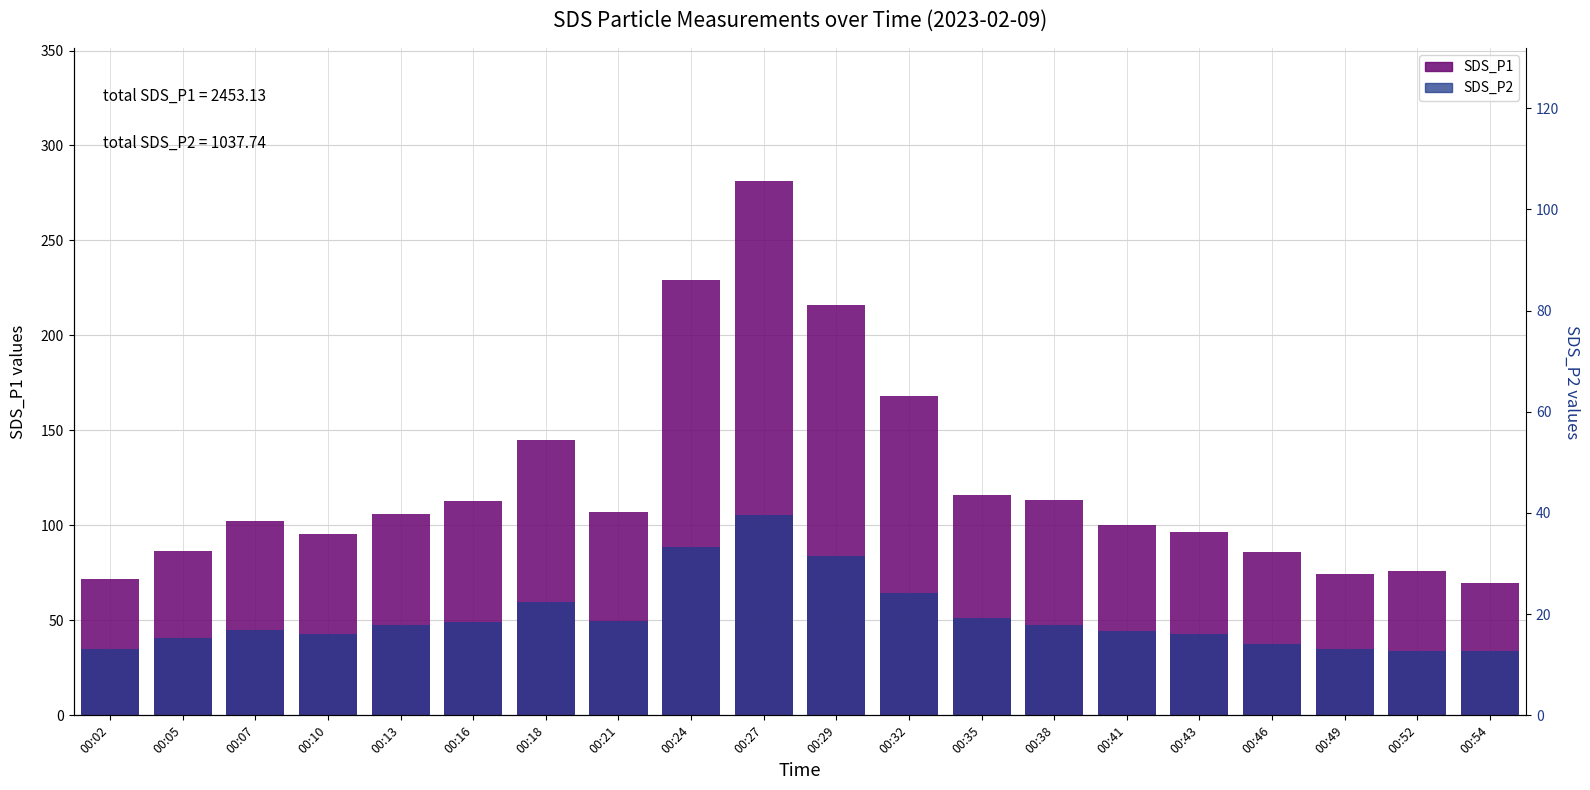

Is the value of SDS_P1 at 00:54 greater than the value of SDS_P2 at 00:38?

Yes